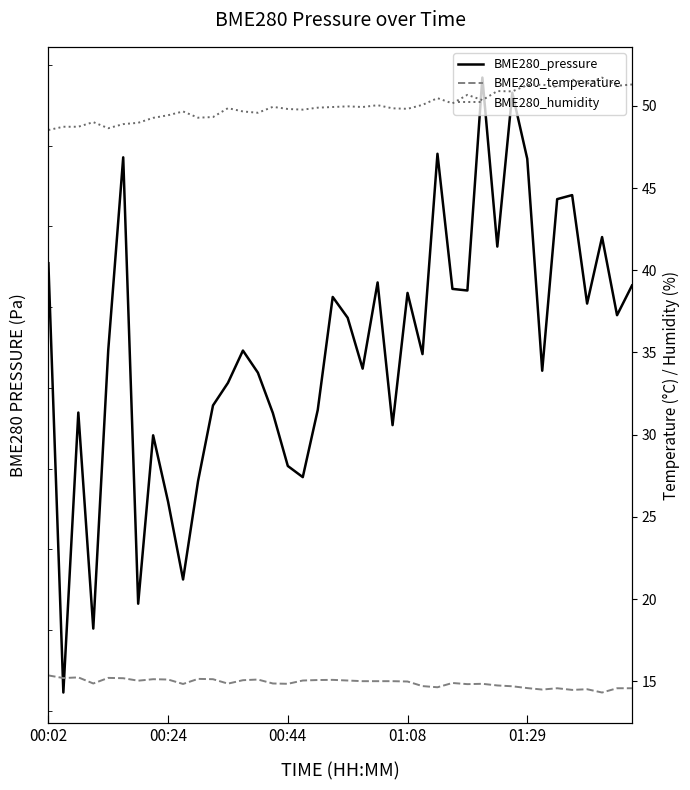

True or false: BME280_pressure has a value of 99914.3 at 37.

True